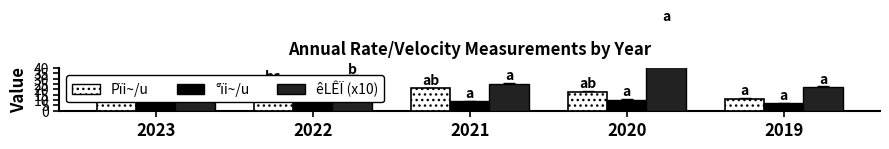

What is the difference between the êLÊÏ (x10) values at 2019 and 2023?

4.5